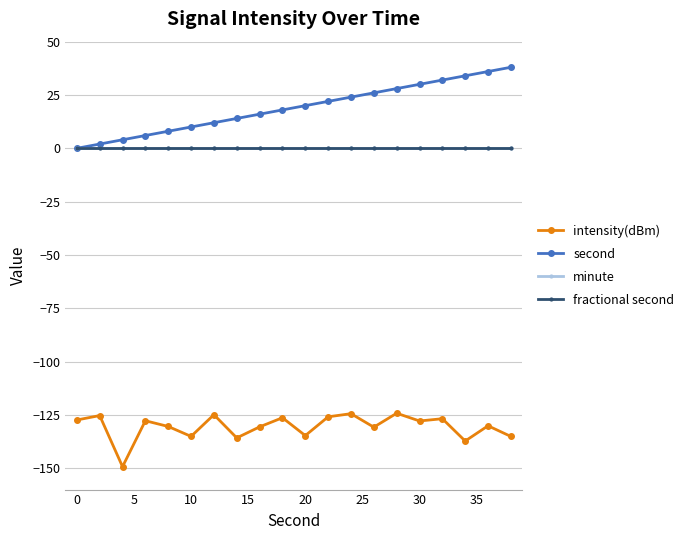

True or false: second has more than 2 interior local peaks.

False